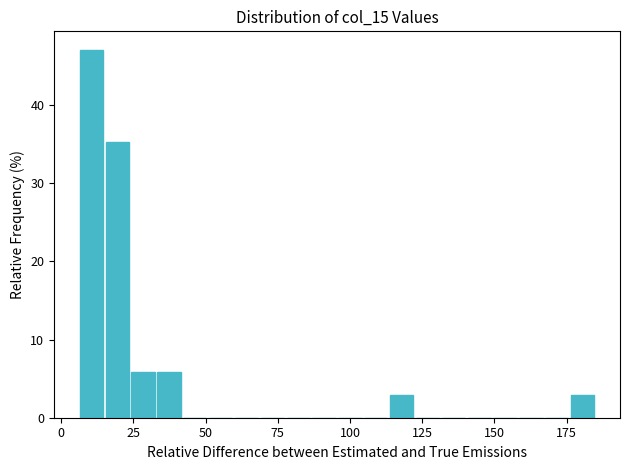

Around what value on the x-axis is the tallest bar? Give the approximate position of its centre, as read against the axis.

10